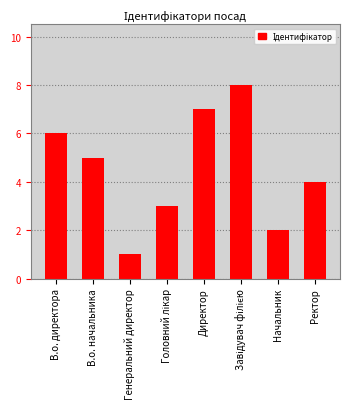

Where is the data nearest to the value 4?

Ректор